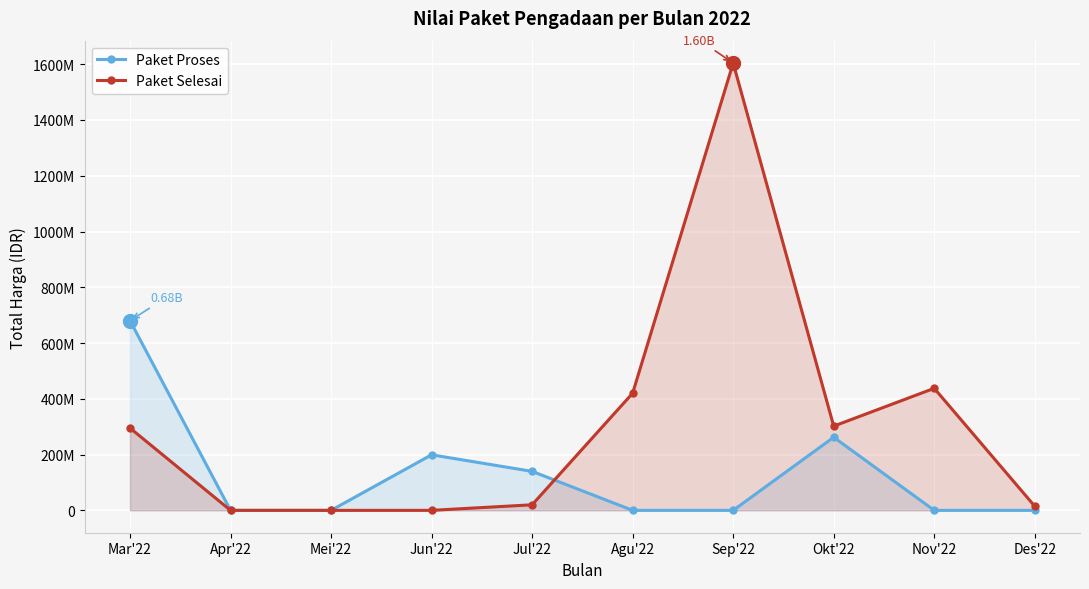

Between which two adjacent categories do Paket Proses and Paket Selesai first intersect?

Jul'22 and Agu'22